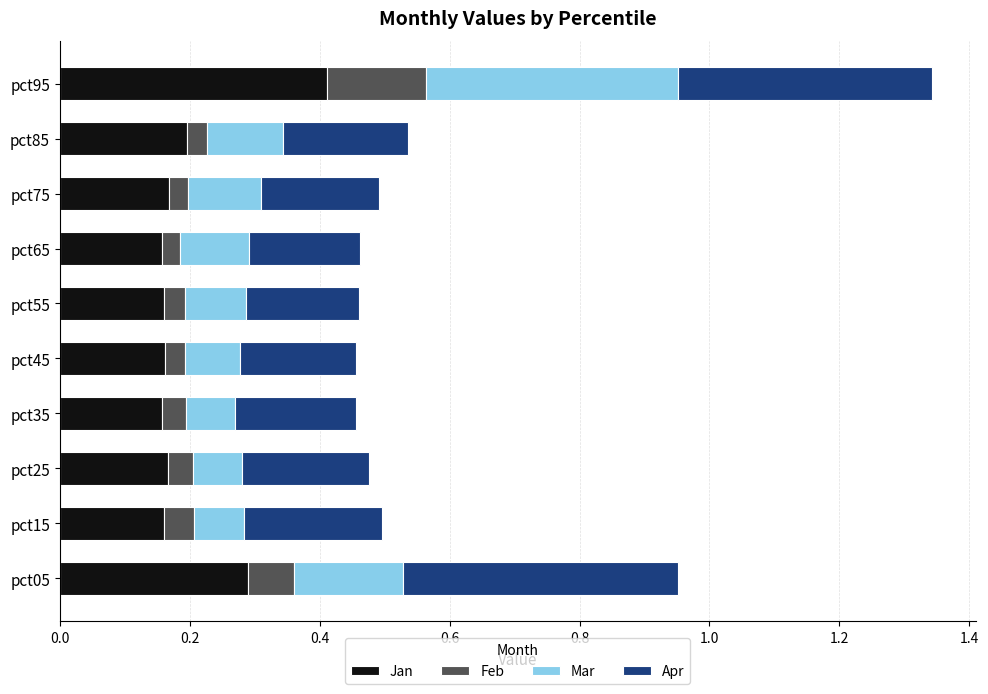

What is the difference between the maximum and minimum values in the Jan series?

0.3